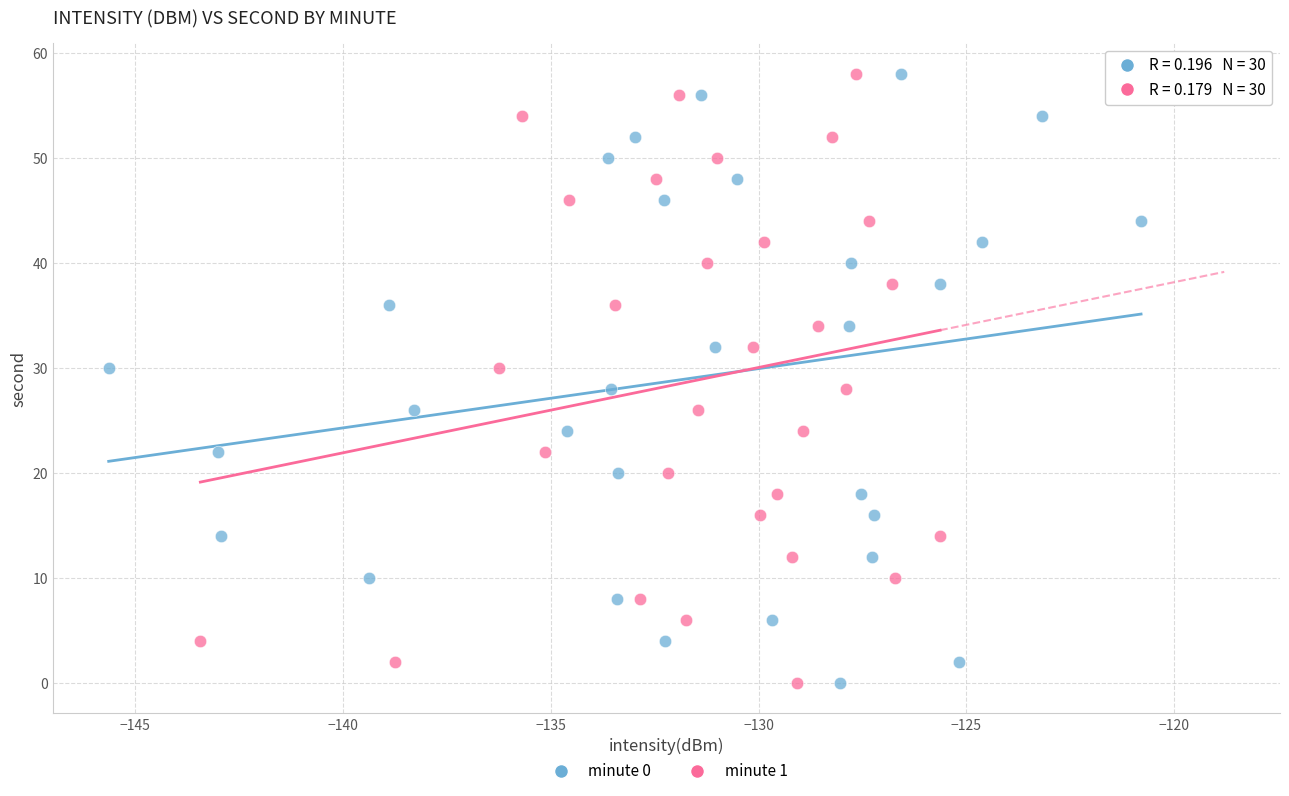

What are all the series names shown in the legend?

minute 0, minute 1